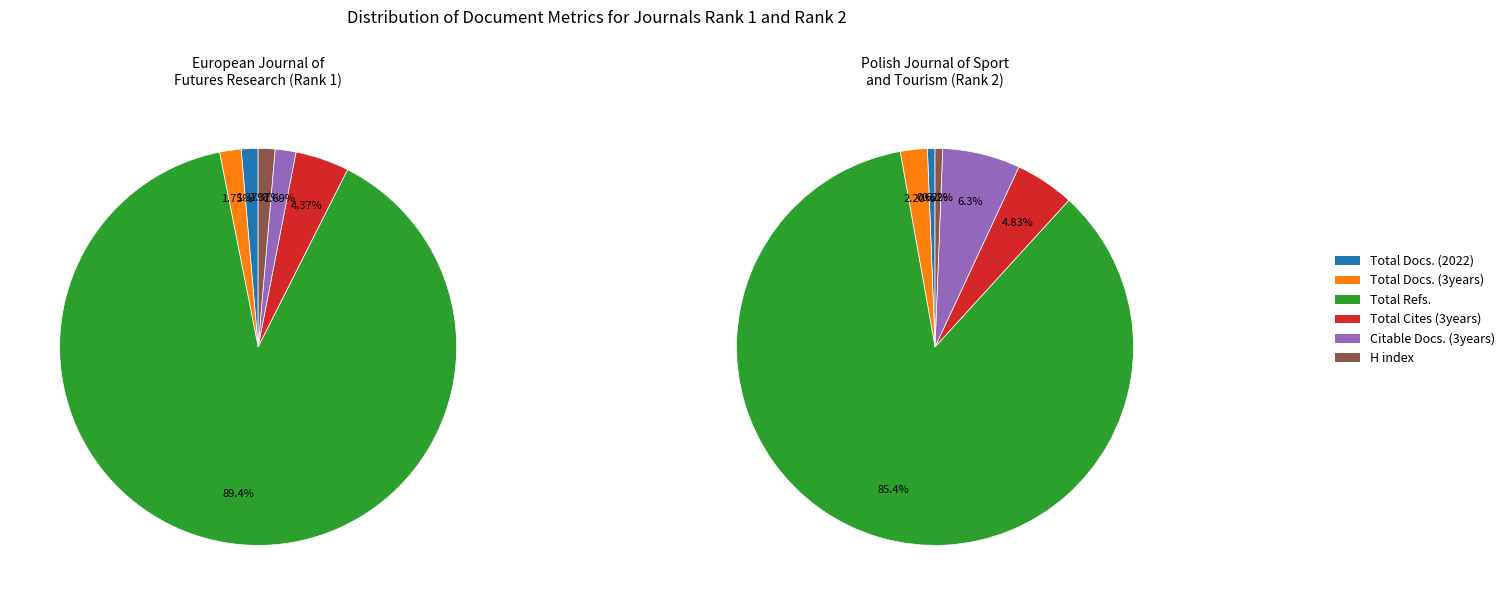

Is the sum of European Journal of Futures Research and Polish Journal of Sport and Tourism greater than half?

Yes